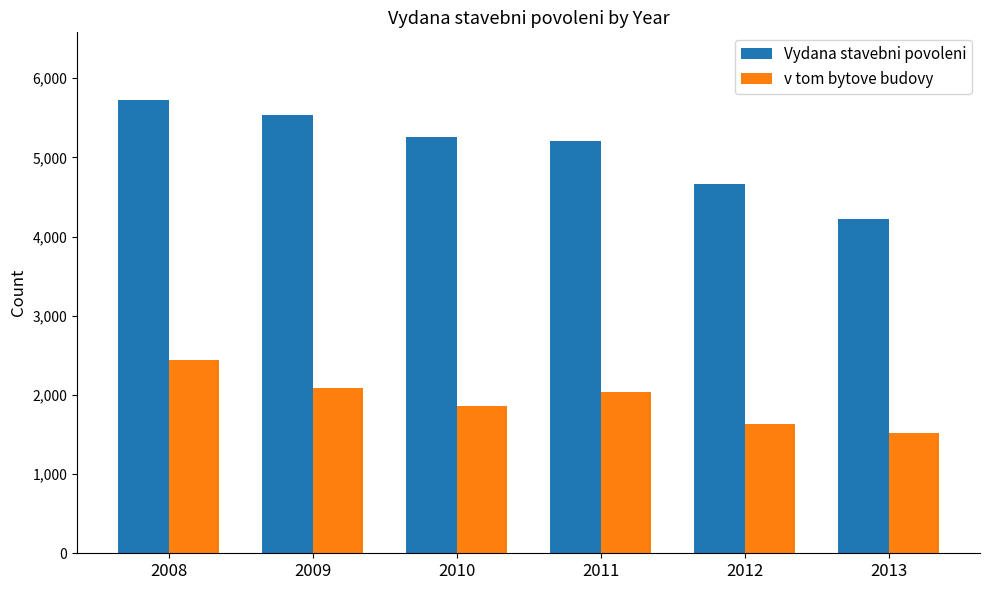

Rank the series by their average value, from highest to lowest.

Vydana stavebni povoleni, v tom bytove budovy